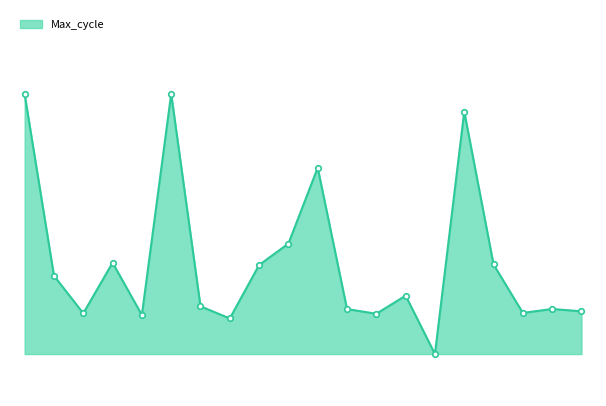

Is this an area chart (filled region under the line)?

Yes